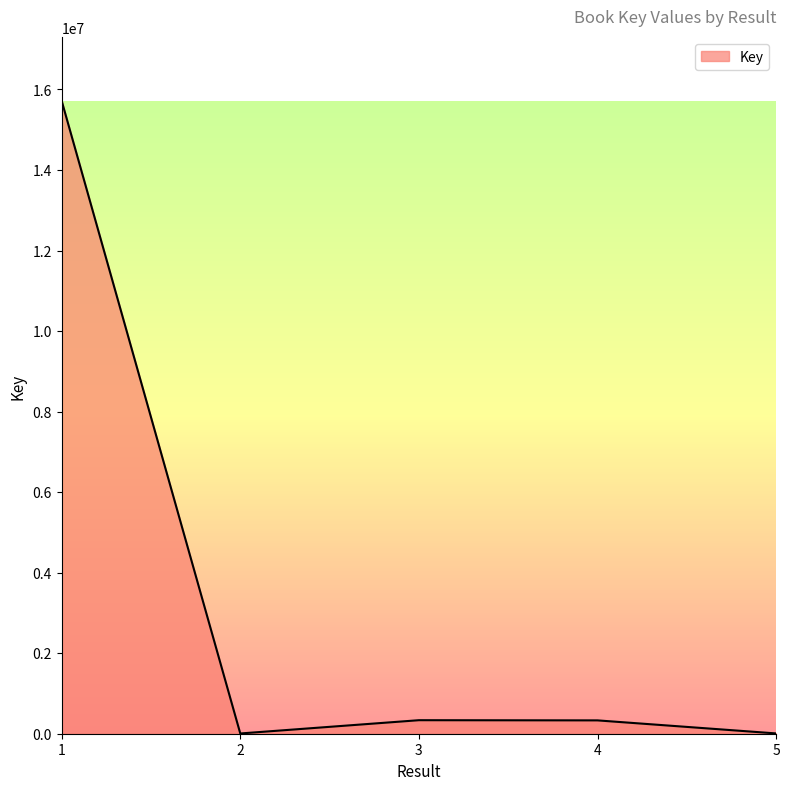

What is the greatest value displayed?

15718159